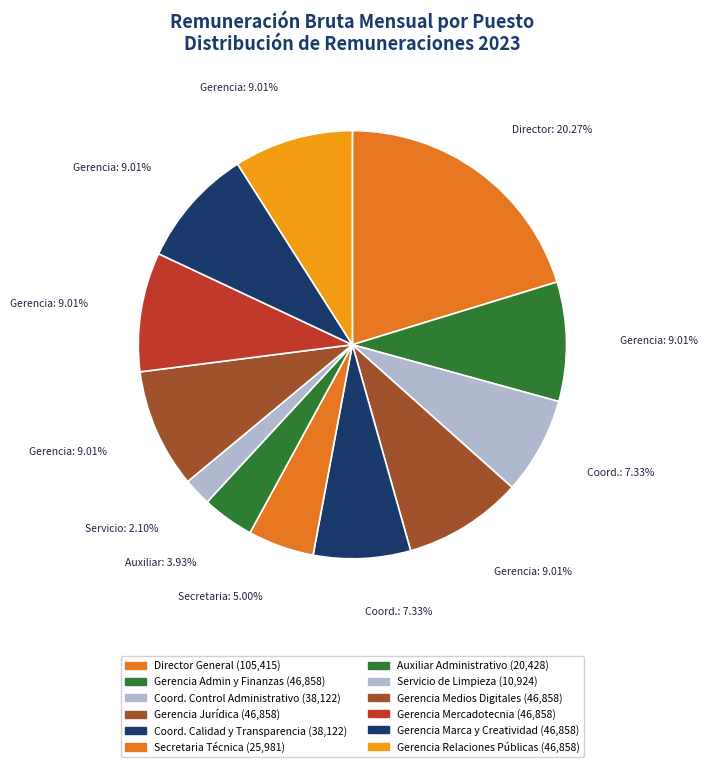

Count the number of slices in the pie.

12